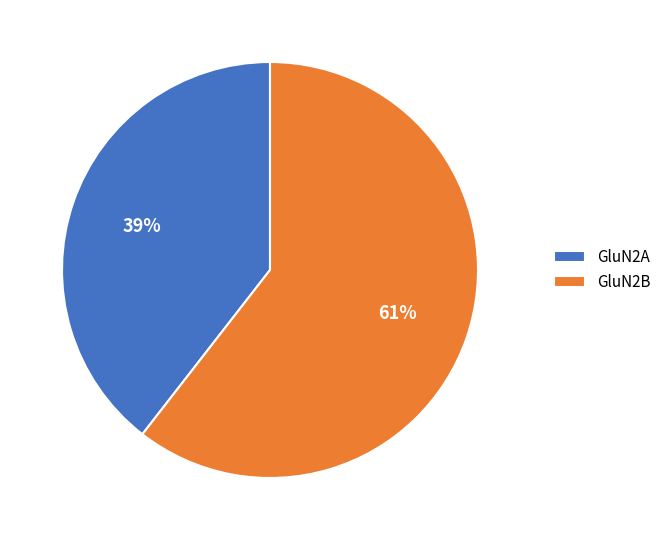

The GluN2B slice represents 61% of the pie. True or false?

True